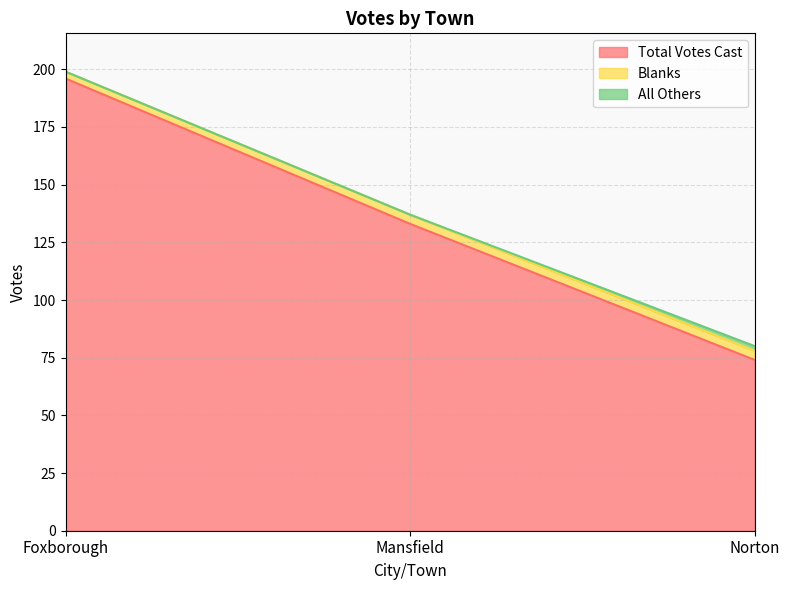

Is it true that All Others equals 0 at Foxborough?

True